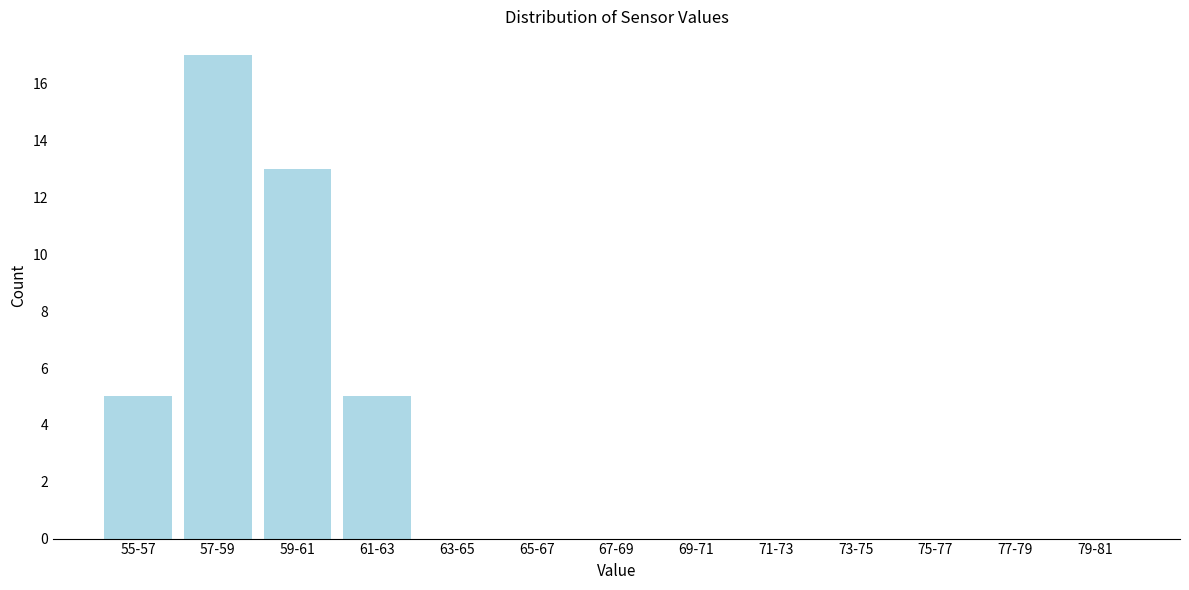

Reading left to right, what are all the values shown in this chart?

55-57=5	57-59=17	59-61=13	61-63=5	63-65=0	65-67=0	67-69=0	69-71=0	71-73=0	73-75=0	75-77=0	77-79=0	79-81=0